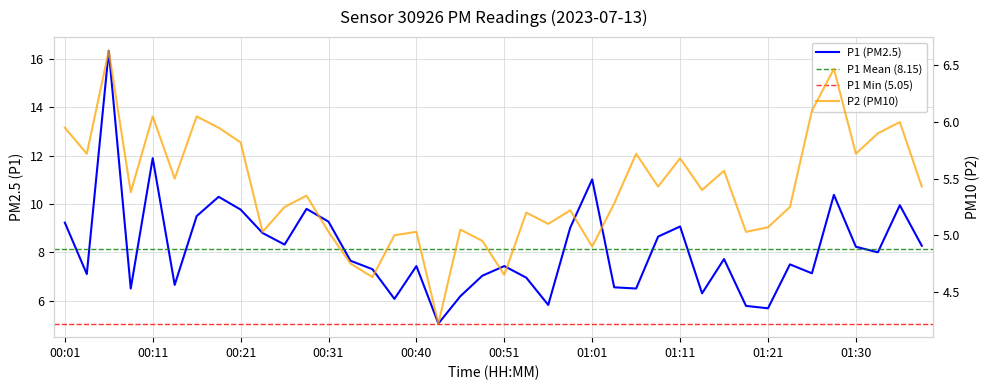

Reading left to right, what are all the values shown in this chart?

P1: 00:01=9.2	00:03=7.1	00:06=16.4	00:08=6.5	00:11=11.9	00:13=6.7	00:16=9.5	00:18=10.3	00:21=9.8	00:23=8.8	00:26=8.3	00:28=9.8	00:31=9.3	00:33=7.7	00:36=7.3	00:38=6.1	00:40=7.4	00:43=5.0	00:46=6.2	00:48=7.0	00:51=7.4	00:53=7.0	00:56=5.8	00:58=9.0	01:01=11.0	01:03=6.5	01:06=6.5	01:08=8.7	01:11=9.1	01:13=6.3	01:15=7.7	01:18=5.8	01:21=5.7	01:23=7.5	01:25=7.1	01:28=10.4	01:30=8.2	01:33=8.0	01:35=9.9	01:38=8.3
P2: 00:01=6.0	00:03=5.7	00:06=6.6	00:08=5.4	00:11=6.0	00:13=5.5	00:16=6.0	00:18=6.0	00:21=5.8	00:23=5.0	00:26=5.2	00:28=5.3	00:31=5.0	00:33=4.8	00:36=4.6	00:38=5.0	00:40=5.0	00:43=4.2	00:46=5.0	00:48=5.0	00:51=4.7	00:53=5.2	00:56=5.1	00:58=5.2	01:01=4.9	01:03=5.3	01:06=5.7	01:08=5.4	01:11=5.7	01:13=5.4	01:15=5.6	01:18=5.0	01:21=5.1	01:23=5.2	01:25=6.1	01:28=6.5	01:30=5.7	01:33=5.9	01:35=6.0	01:38=5.4